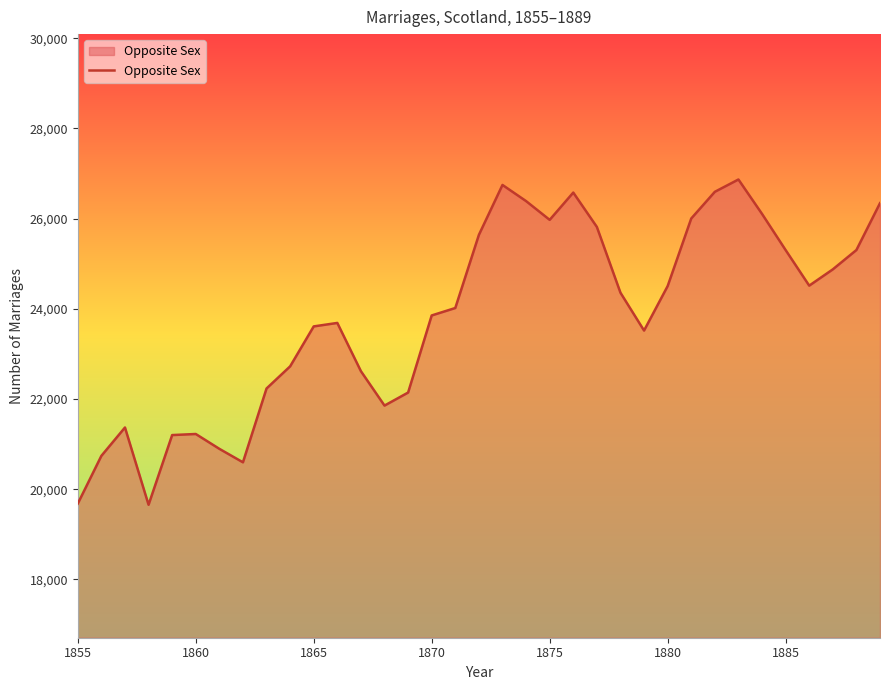

What is the greatest value displayed?

26869